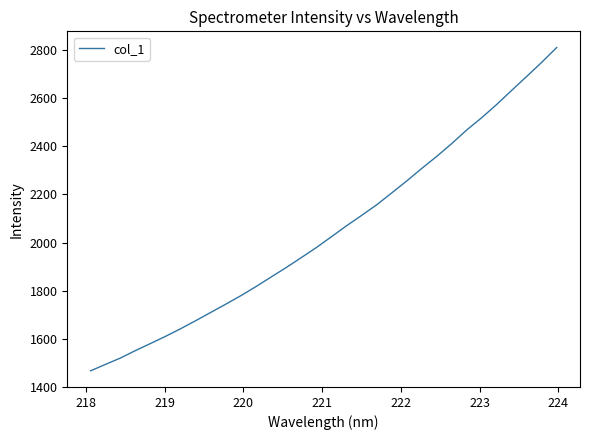

What is the maximum value shown in the chart?

2810.8